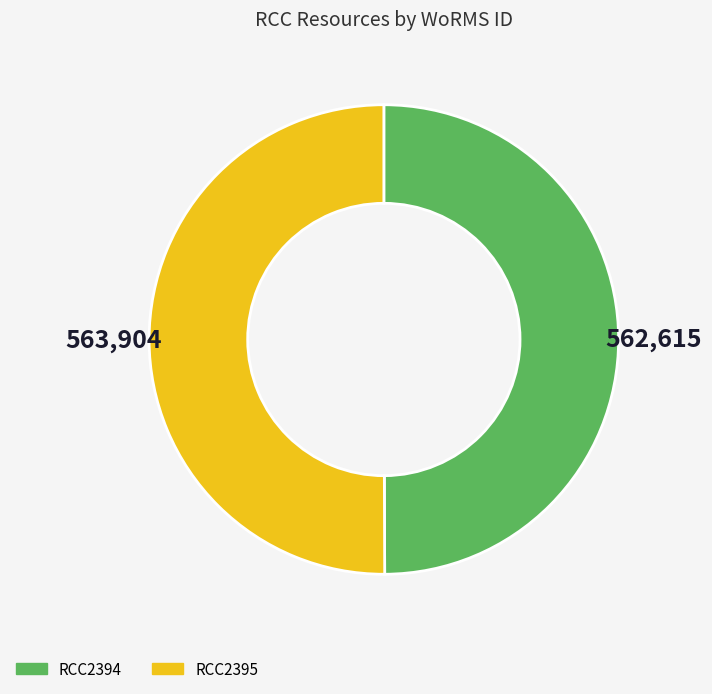

The RCC2395 slice represents 58% of the pie. True or false?

False